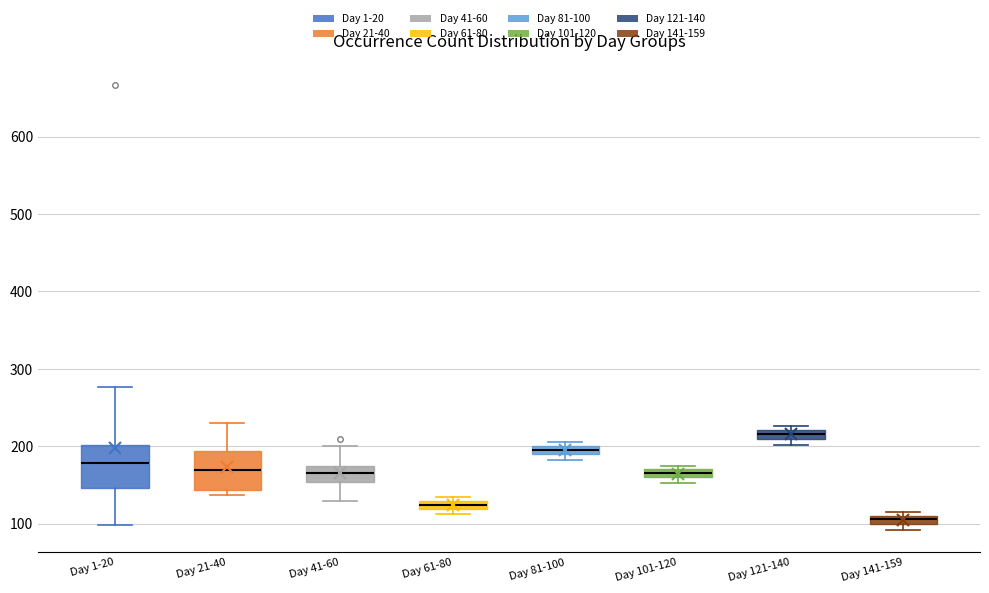

Where is the lower edge of the box for Day 141-159 on the y-axis? The values are not printed on the chart, so give them approximately, as read against the axis.

100